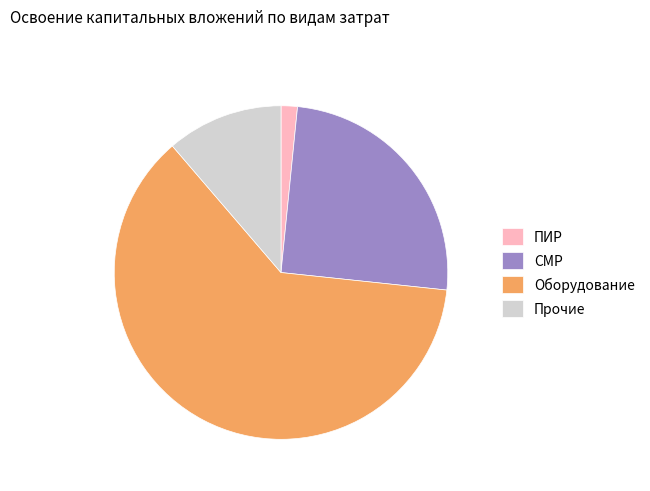

The Оборудование slice represents 72% of the pie. True or false?

False